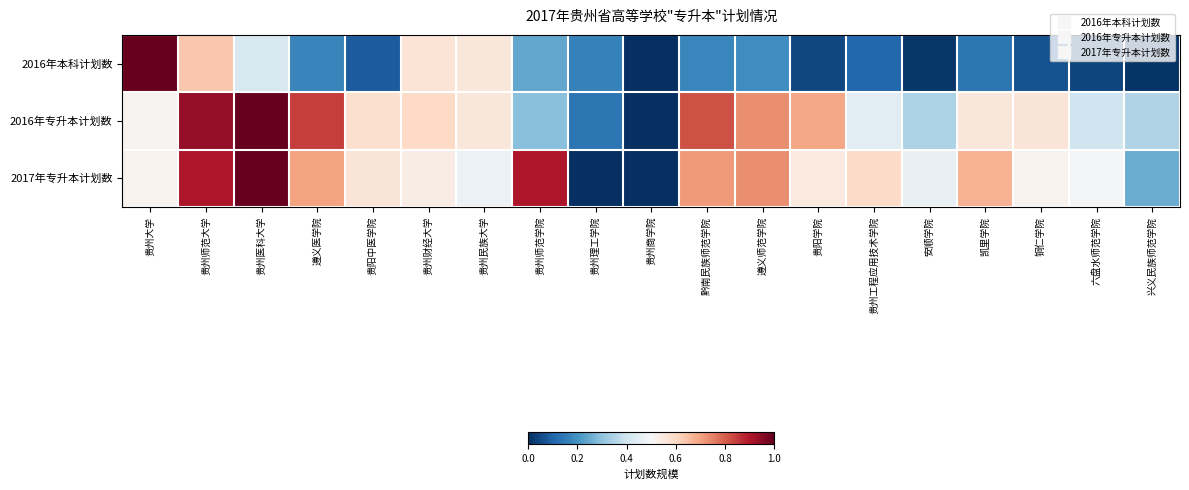

Reading right to left, what are all the values shown in this chart?

2016年本科计划数: 兴义民族师范学院=0.0	六盘水师范学院=0.0	铜仁学院=0.1	凯里学院=0.1	安顺学院=0.0	贵州工程应用技术学院=0.1	贵阳学院=0.0	遵义师范学院=0.2	黔南民族师范学院=0.2	贵州商学院=0.0	贵州理工学院=0.2	贵州师范学院=0.2	贵州民族大学=0.6	贵州财经大学=0.6	贵阳中医学院=0.1	遵义医学院=0.2	贵州医科大学=0.4	贵州师范大学=0.6	贵州大学=1.0
2016年专升本计划数: 兴义民族师范学院=0.4	六盘水师范学院=0.4	铜仁学院=0.6	凯里学院=0.6	安顺学院=0.3	贵州工程应用技术学院=0.4	贵阳学院=0.7	遵义师范学院=0.7	黔南民族师范学院=0.8	贵州商学院=0.0	贵州理工学院=0.1	贵州师范学院=0.3	贵州民族大学=0.6	贵州财经大学=0.6	贵阳中医学院=0.6	遵义医学院=0.8	贵州医科大学=1.0	贵州师范大学=0.9	贵州大学=0.5
2017年专升本计划数: 兴义民族师范学院=0.3	六盘水师范学院=0.5	铜仁学院=0.5	凯里学院=0.7	安顺学院=0.5	贵州工程应用技术学院=0.6	贵阳学院=0.6	遵义师范学院=0.7	黔南民族师范学院=0.7	贵州商学院=0.0	贵州理工学院=0.0	贵州师范学院=0.9	贵州民族大学=0.5	贵州财经大学=0.5	贵阳中医学院=0.6	遵义医学院=0.7	贵州医科大学=1.0	贵州师范大学=0.9	贵州大学=0.5